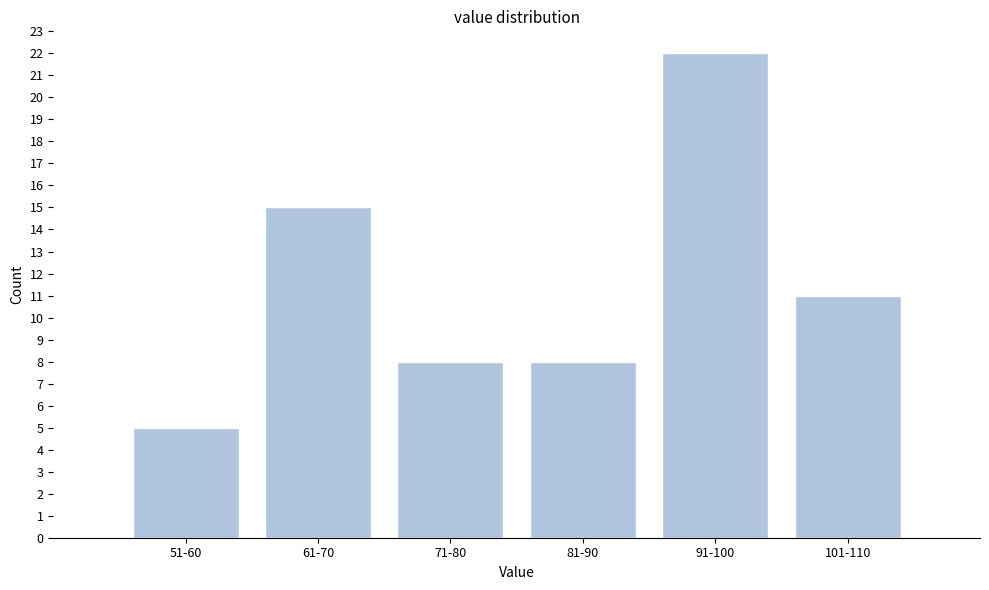

Reading left to right, list all the values displayed in this chart.

5	15	8	8	22	11